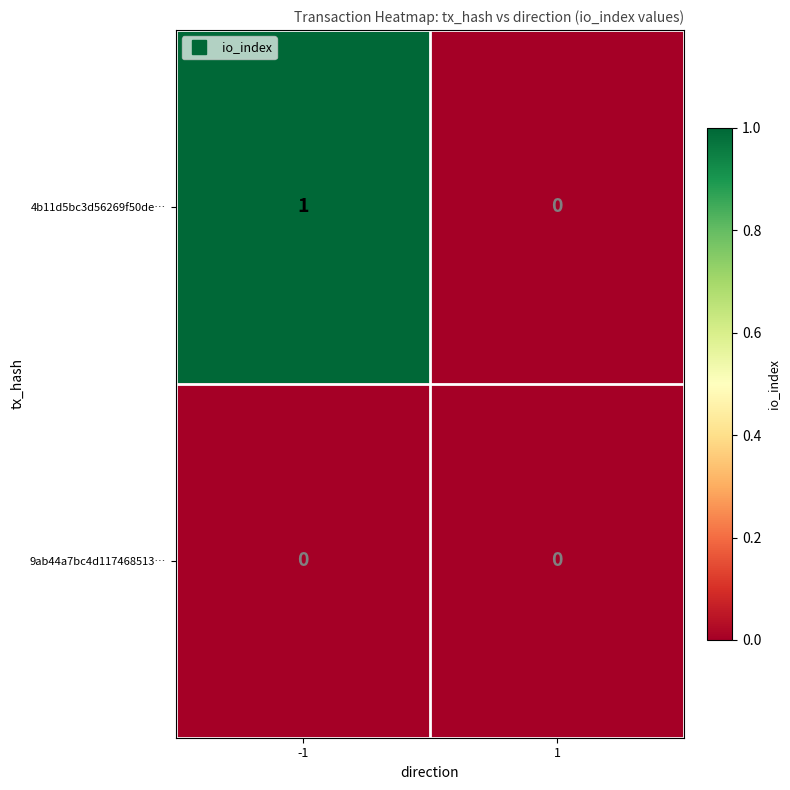

List the series in order of their peak value, lowest first.

9ab44a7bc4d117468513…, 4b11d5bc3d56269f50de…